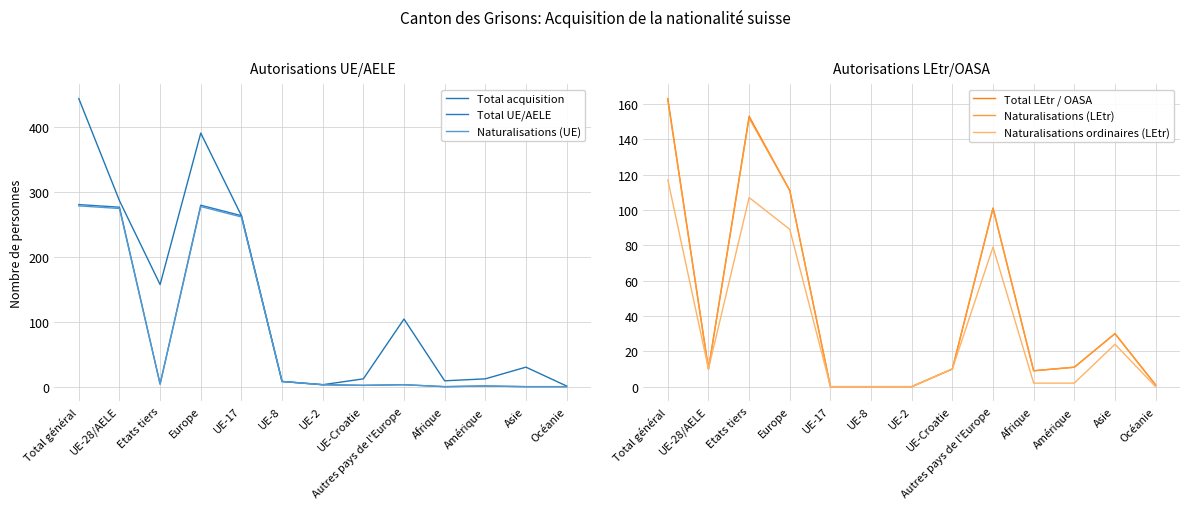

What position from the left is Océanie?

13